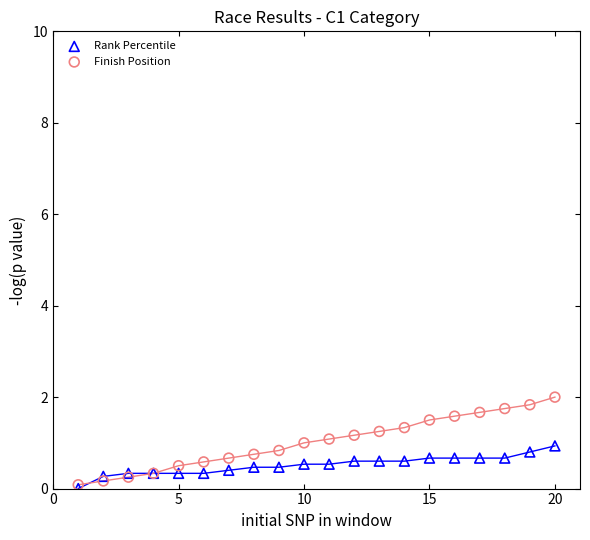

What are all the series names shown in the legend?

Rank Percentile, Finish Position